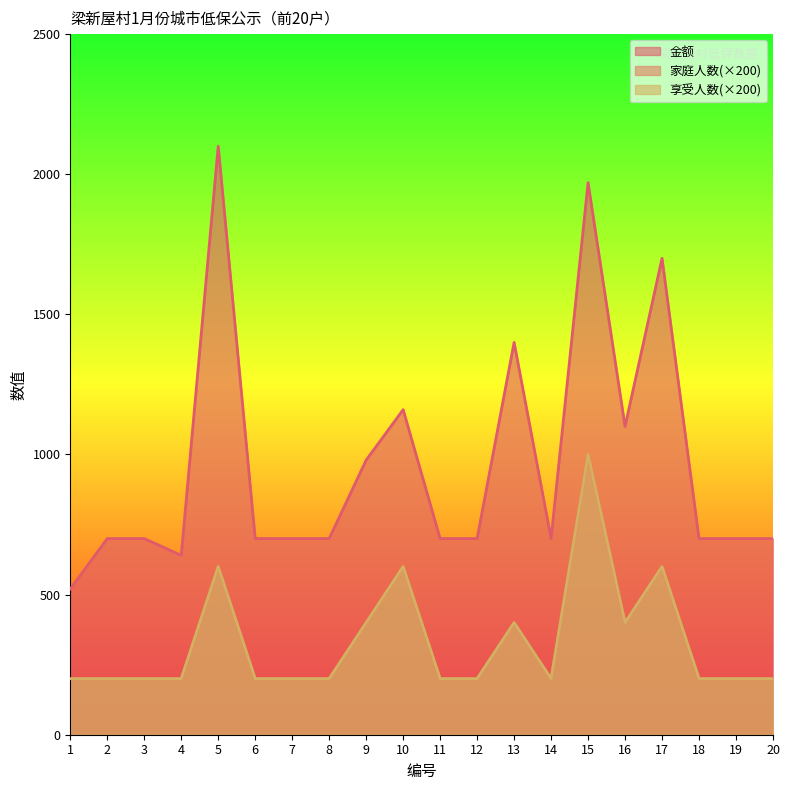

List the labels in order of 享受人数 value, largest first.

15, 5, 10, 17, 9, 13, 16, 1, 2, 3, 4, 6, 7, 8, 11, 12, 14, 18, 19, 20